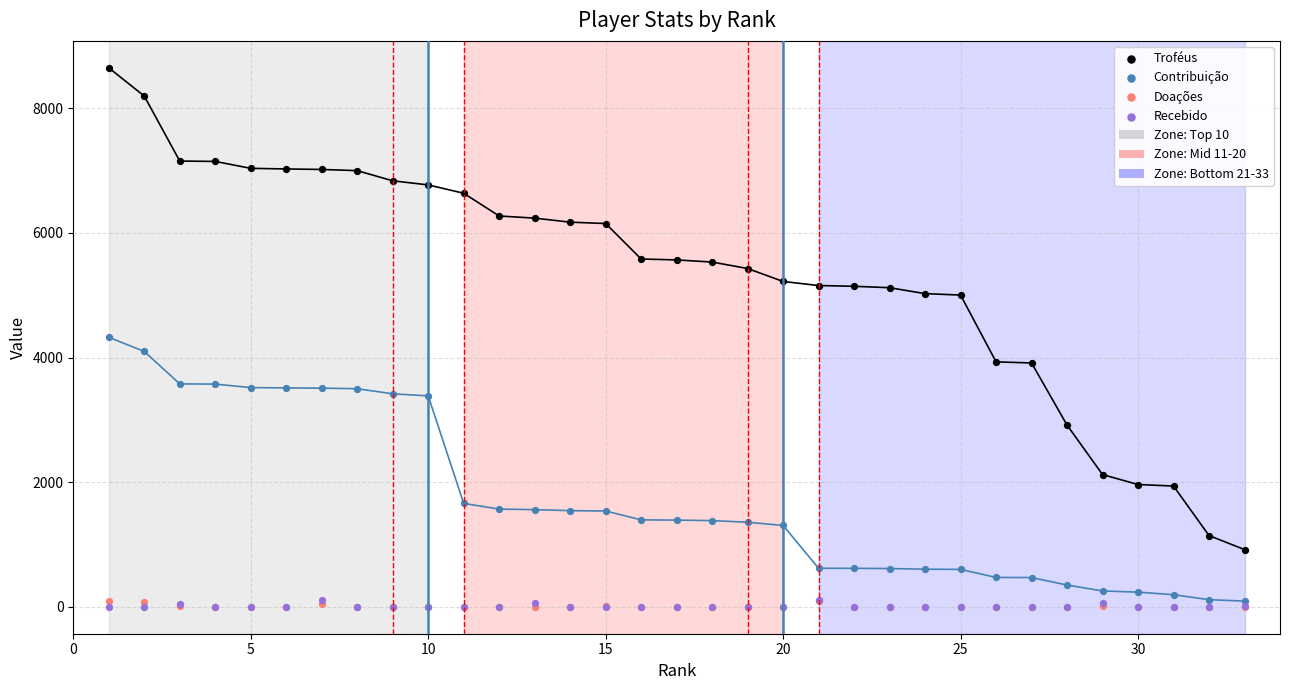

Which series has the largest Y range (max minus min)?

Troféus